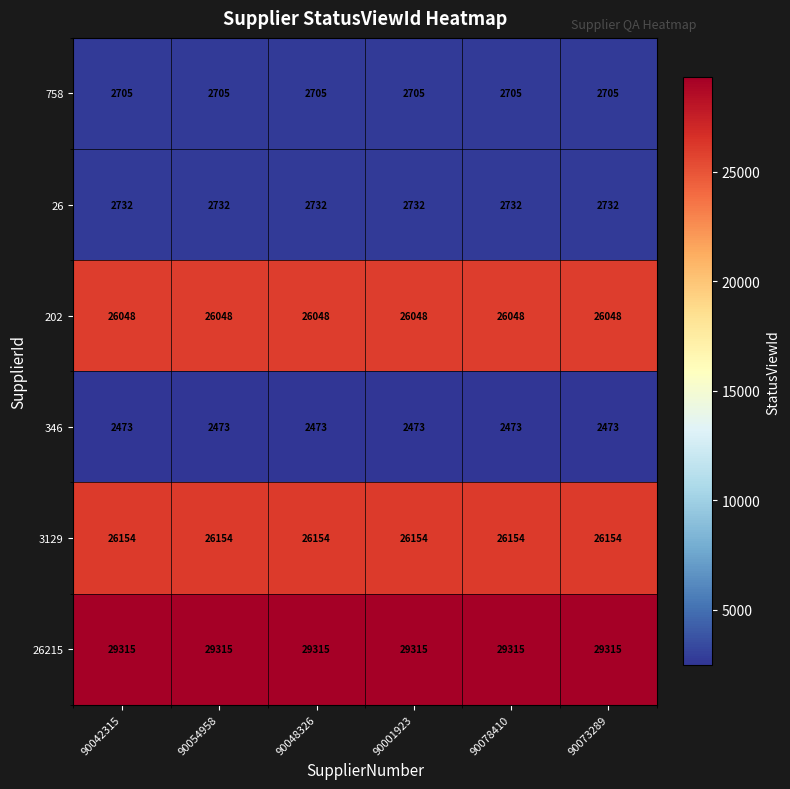

Rank the series by their maximum value, from lowest to highest.

346, 758, 26, 202, 3129, 26215